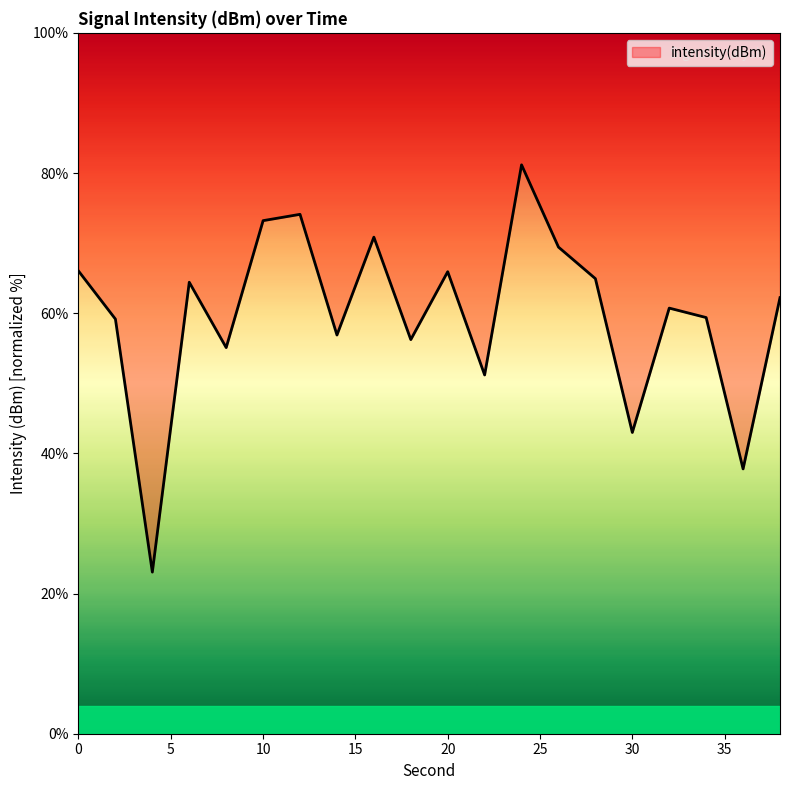

What is the approximate value at 10?

73.2